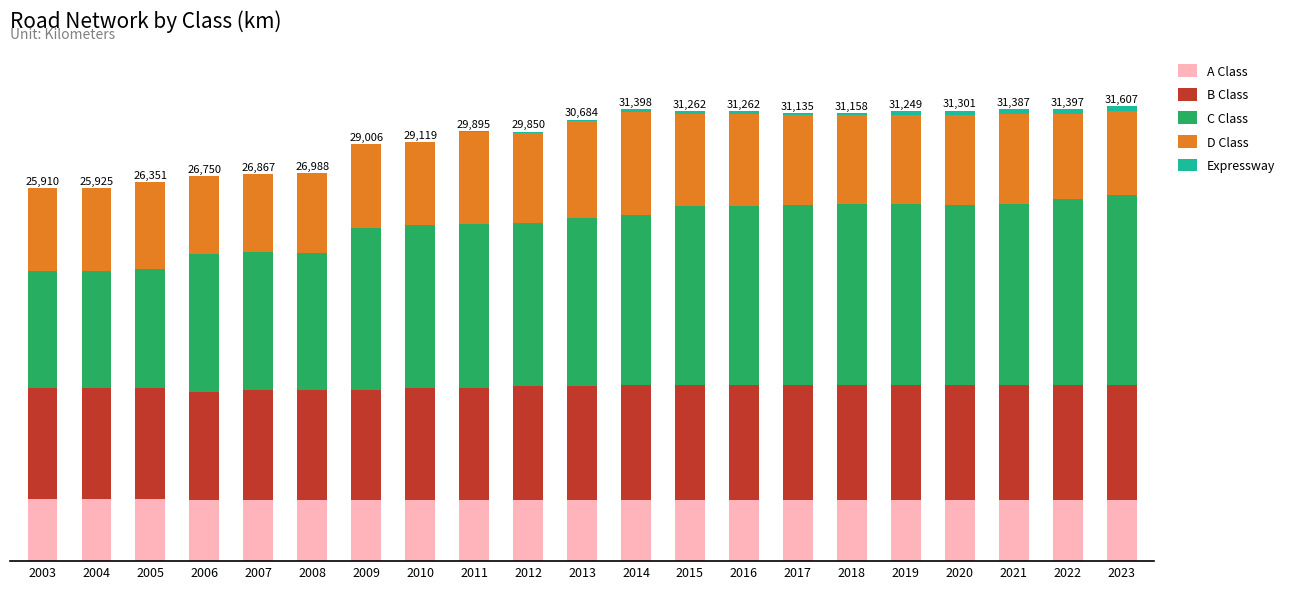

Are the bars horizontal?

No